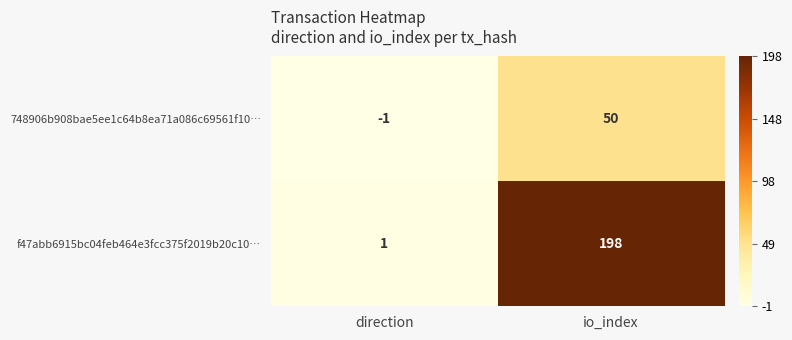

At io_index, list the series in order from largest to smallest.

f47abb6915bc04feb464e3fcc375f2019b20c10…, 748906b908bae5ee1c64b8ea71a086c69561f10…